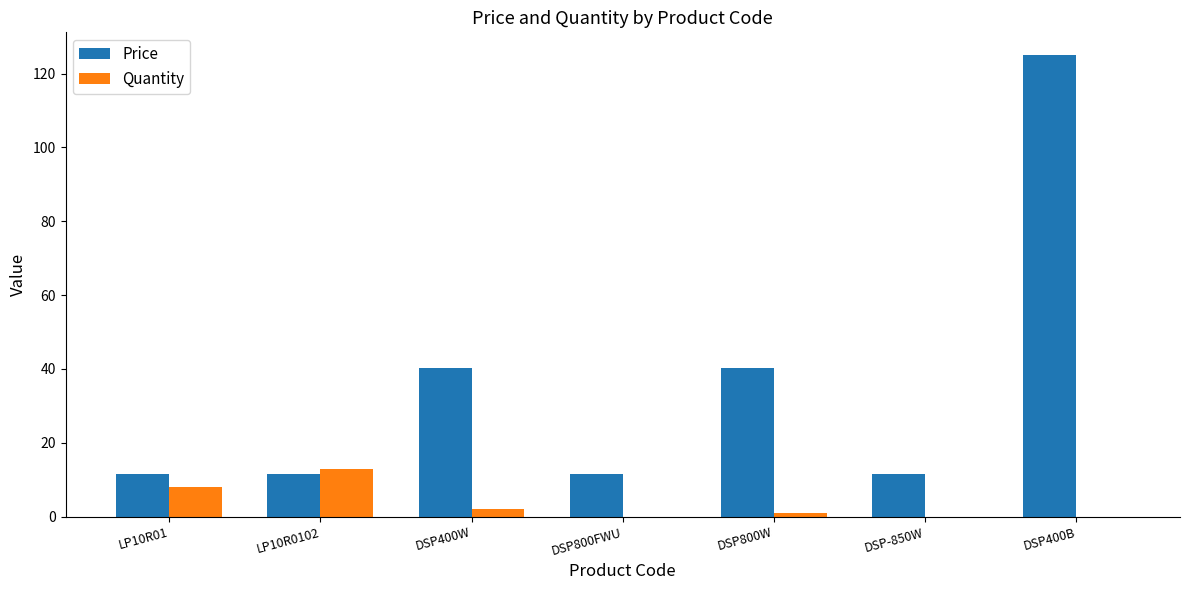

How many categories are shown in the chart?

7